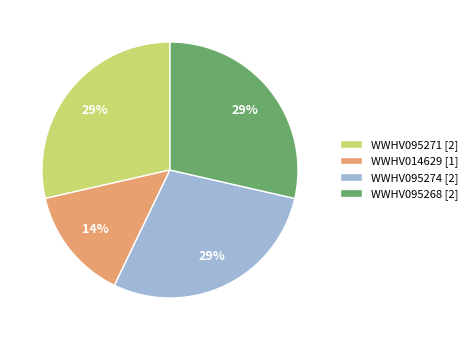

The WWHV095274 slice represents 23% of the pie. True or false?

False